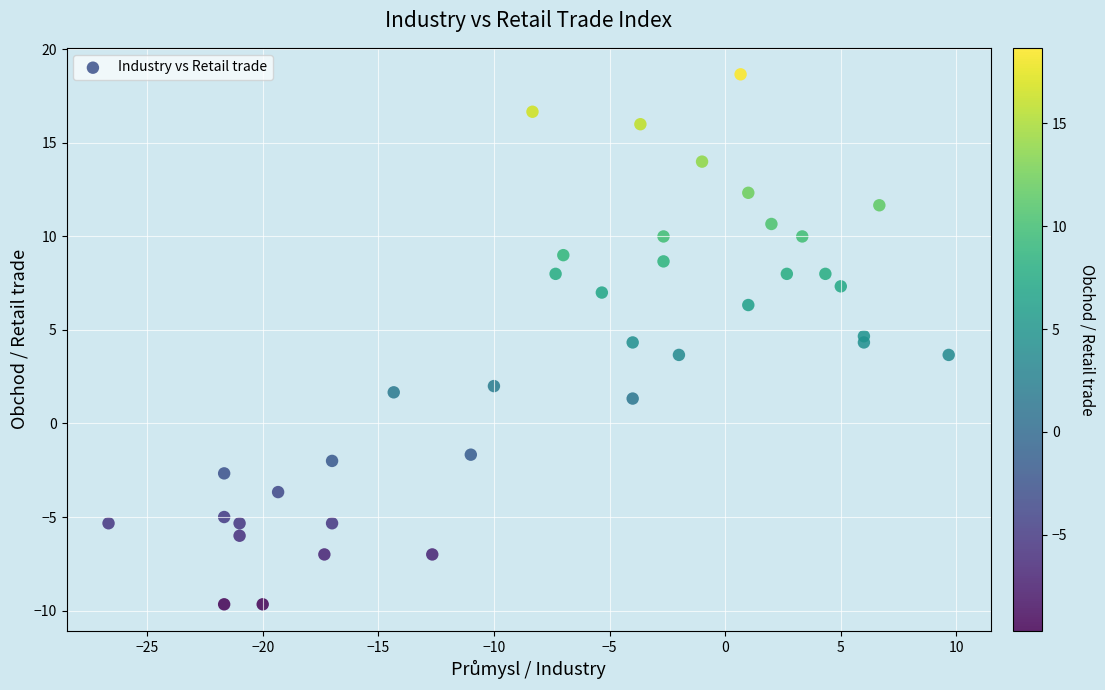

What is the range of X values (max minus min)?

36.3